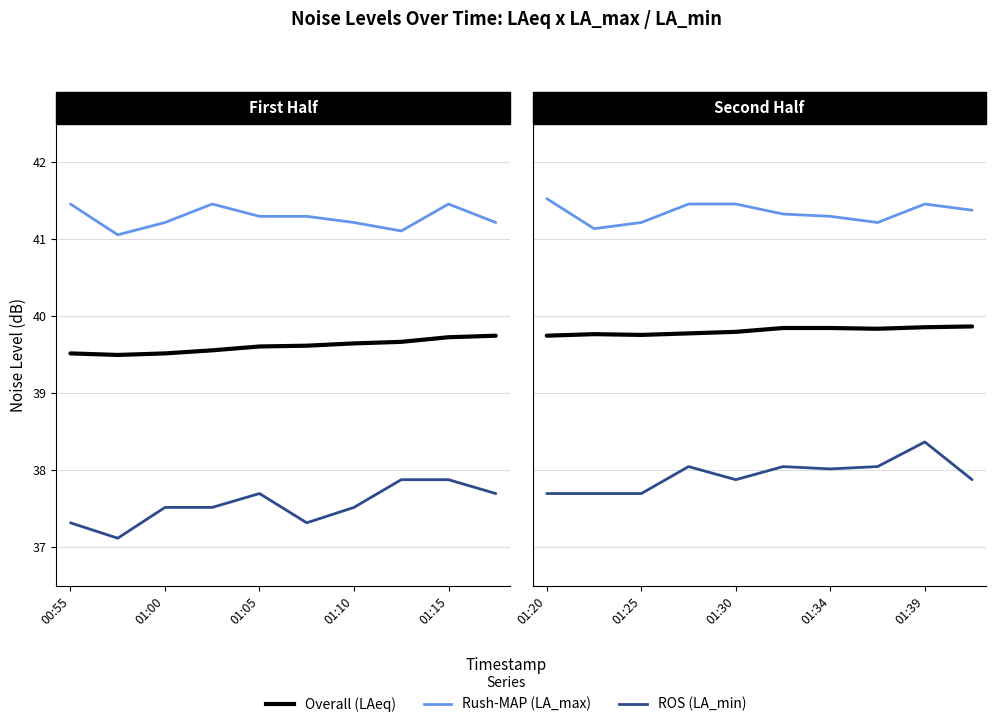

True or false: noise_LA_min and noise_LAeq cross at least once.

False